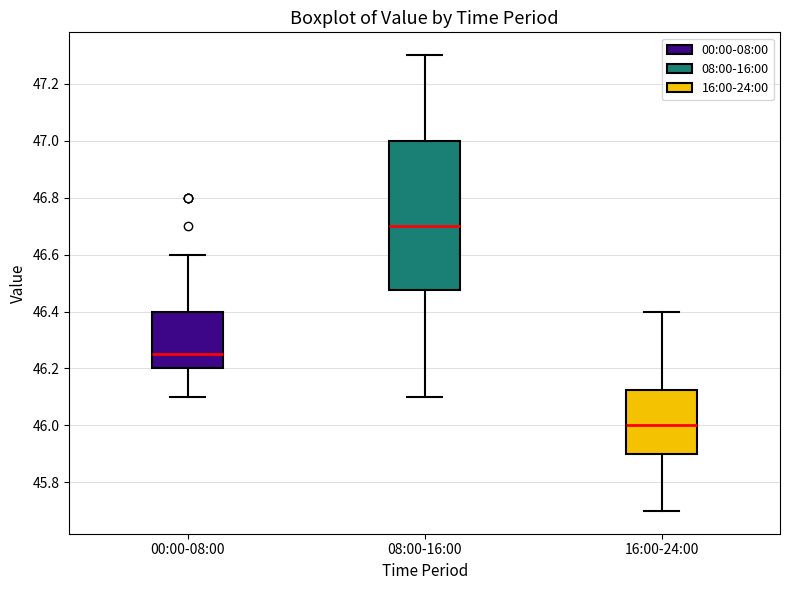

Reading left to right, read every box against the y-axis: the position of its median line, the range the box covers, and the ends of its whiskers. The values are not printed on the chart, so give them approximately, as read against the axis.

00:00-08:00: median 46.26, box 46.20 to 46.40, whiskers 46.10 to 46.60
08:00-16:00: median 46.70, box 46.48 to 47.00, whiskers 46.10 to 47.30
16:00-24:00: median 46.00, box 45.90 to 46.12, whiskers 45.70 to 46.40